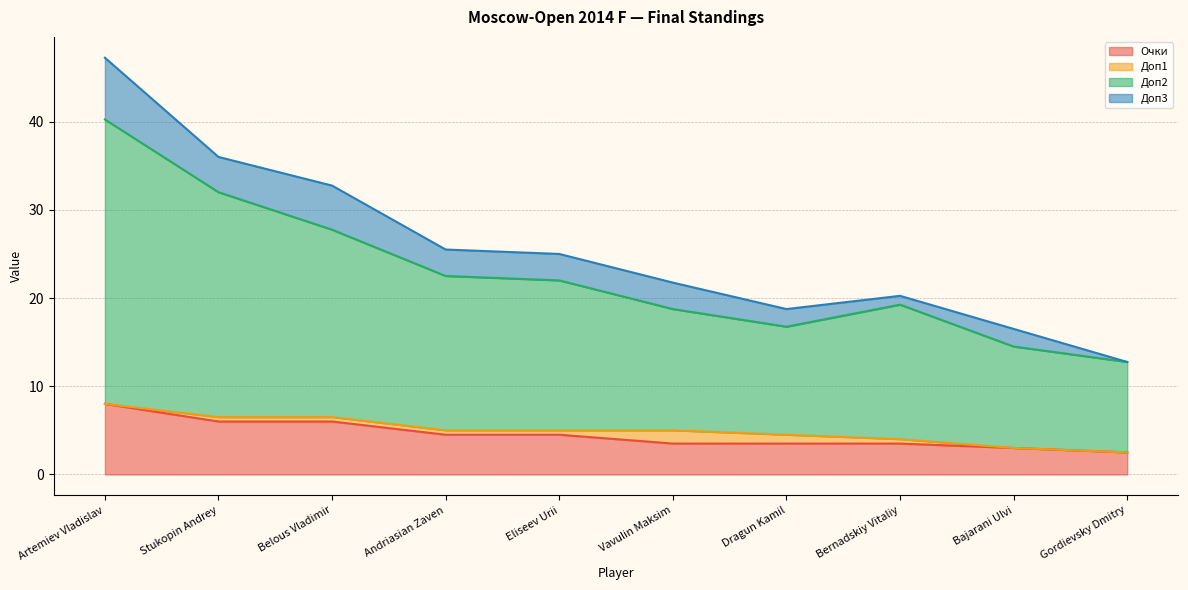

True or false: Доп2 has more than 2 interior local peaks.

False